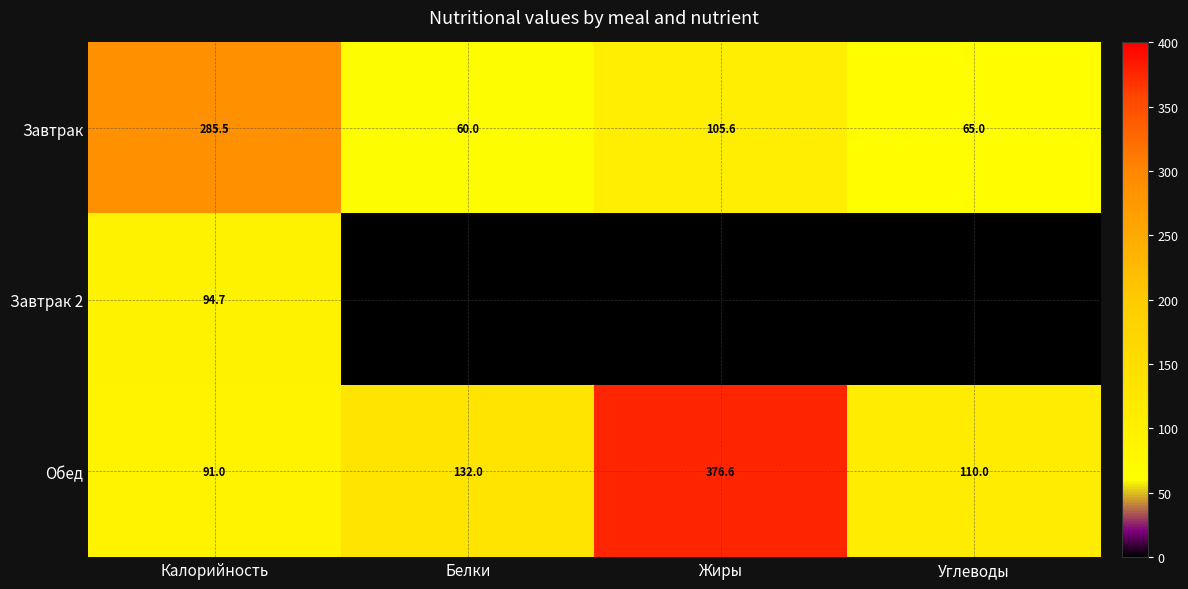

Rank the categories by Завтрак value from lowest to highest.

Белки, Углеводы, Жиры, Калорийность